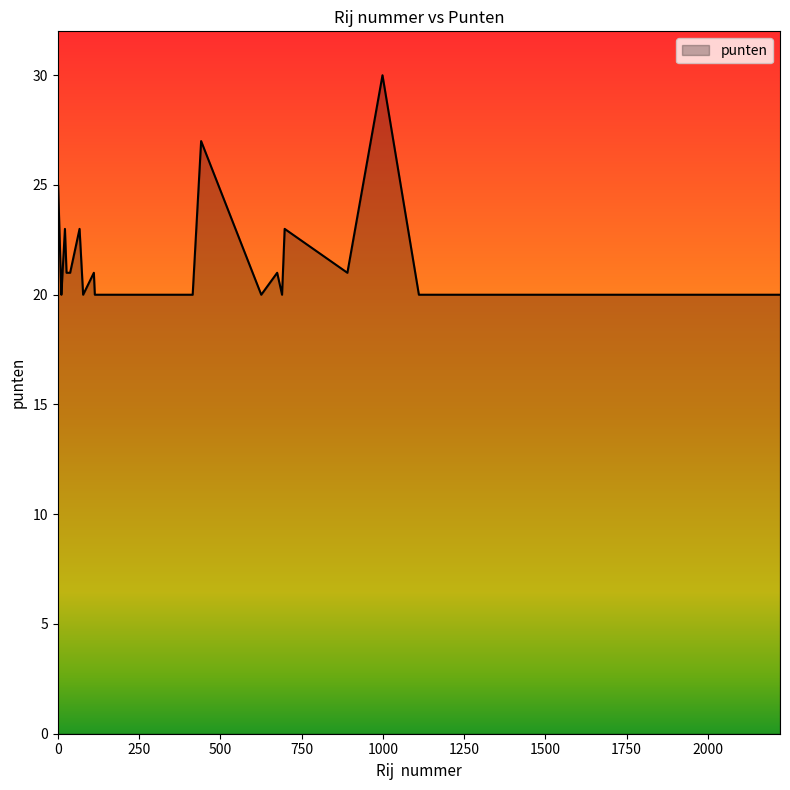

What is the difference between the maximum and minimum values?

10